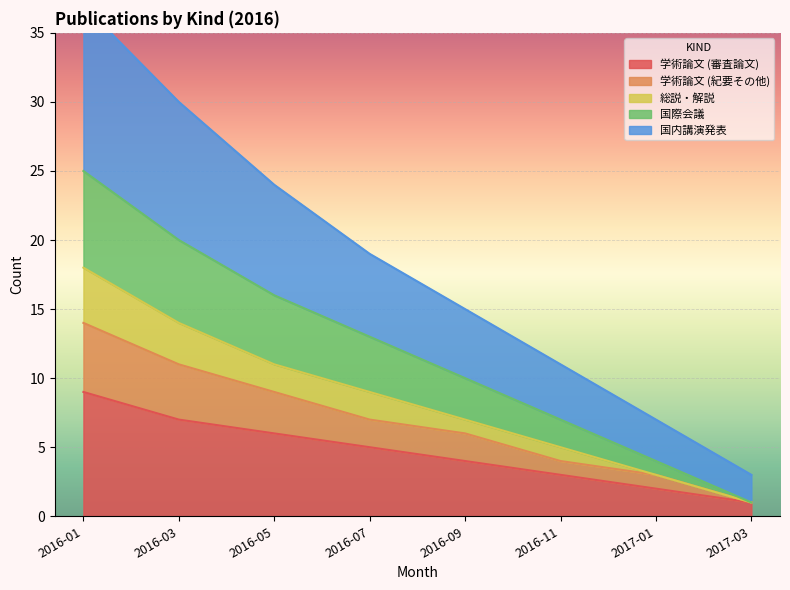

Is it true that 学術論文 (審査論文) equals 6 at 2016-05?

True